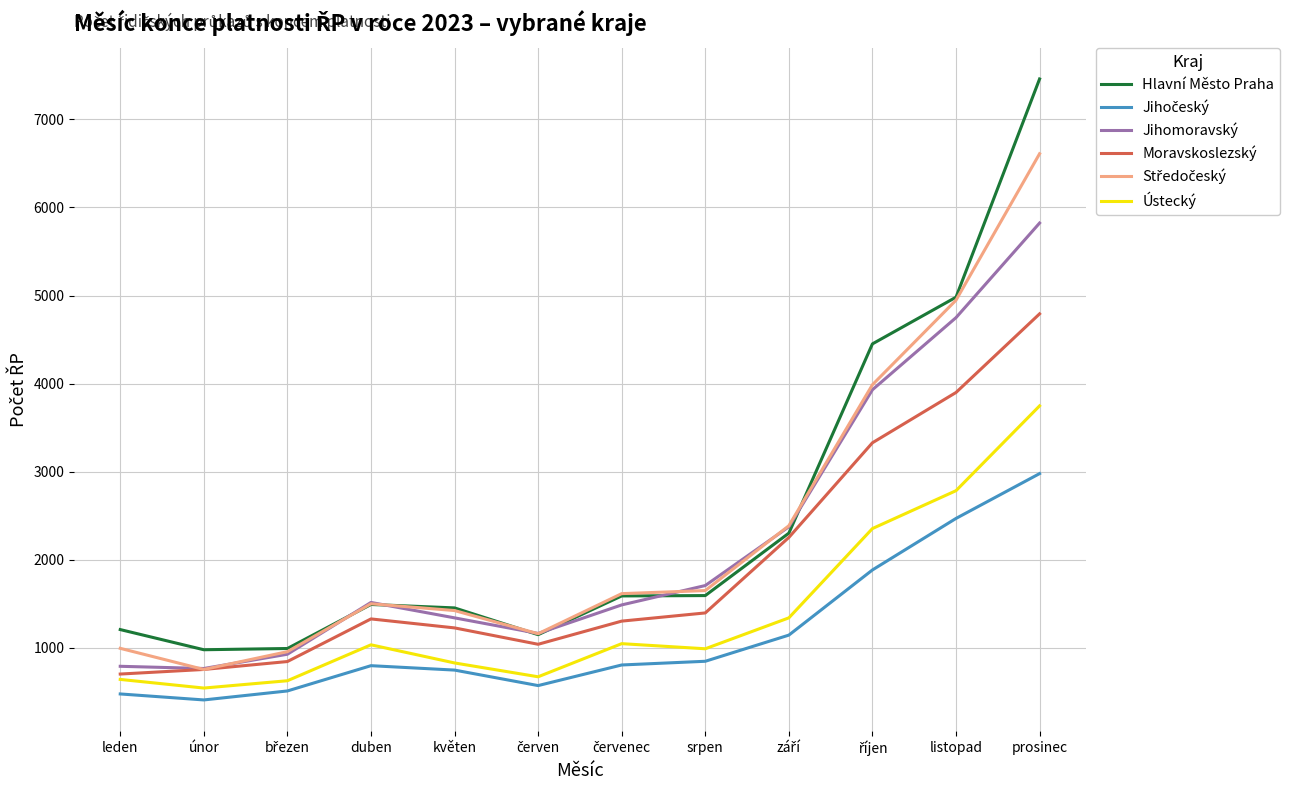

How many values in the Moravskoslezský series are below 1328?

6